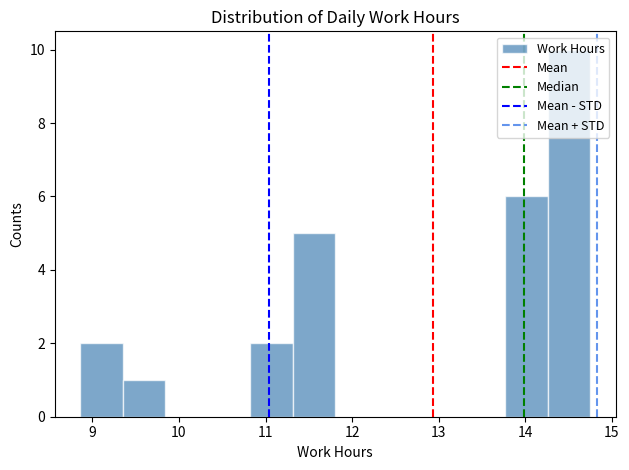

What is the height of the bar covering 13.8 to 14.3 on the x-axis? Neither the bar edges nor the heights are printed on the chart, so give them approximately, as read against the axes.

6